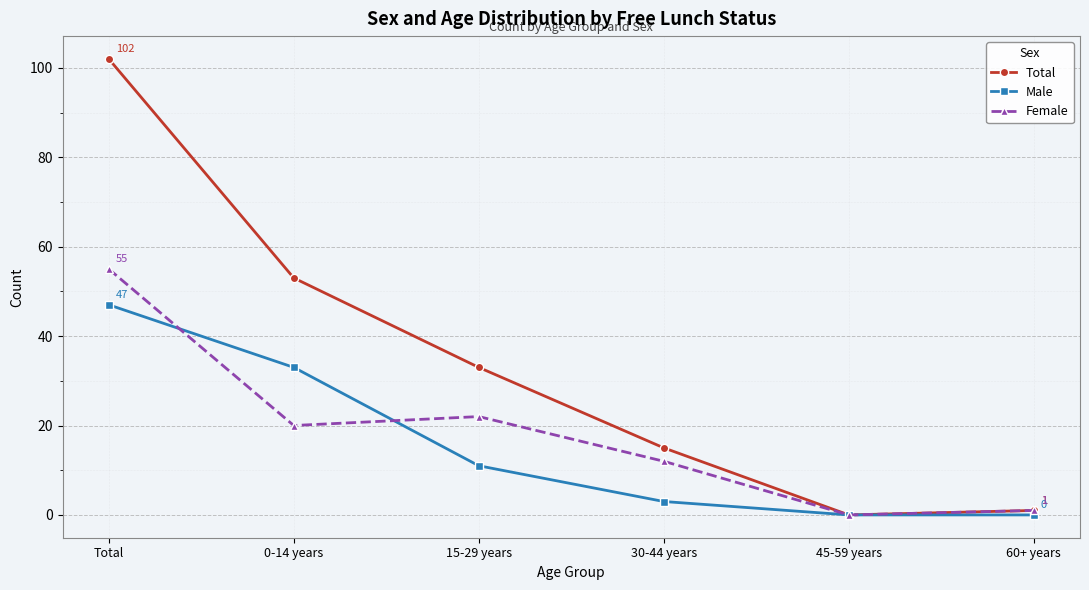

Which series has the largest range (max minus min)?

Total